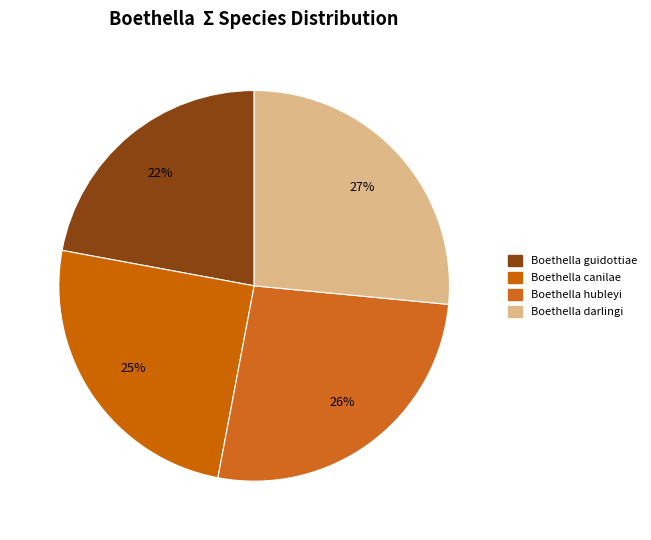

Does any single category account for the majority?

No